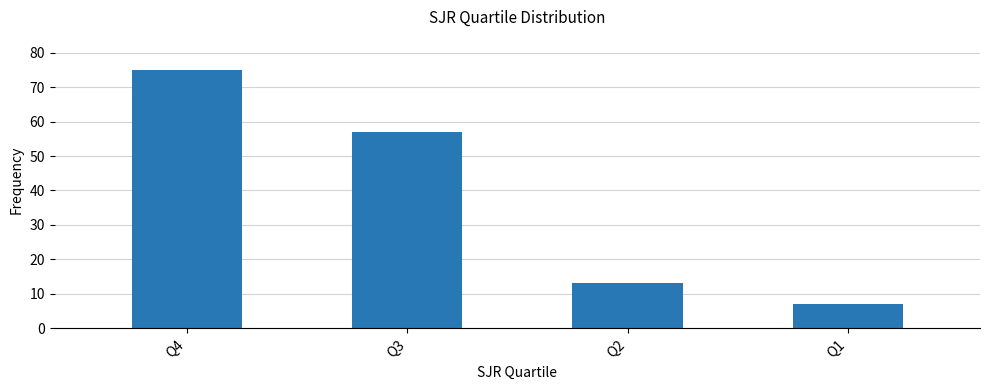

Reading left to right, what are all the values shown in this chart?

75	57	13	7